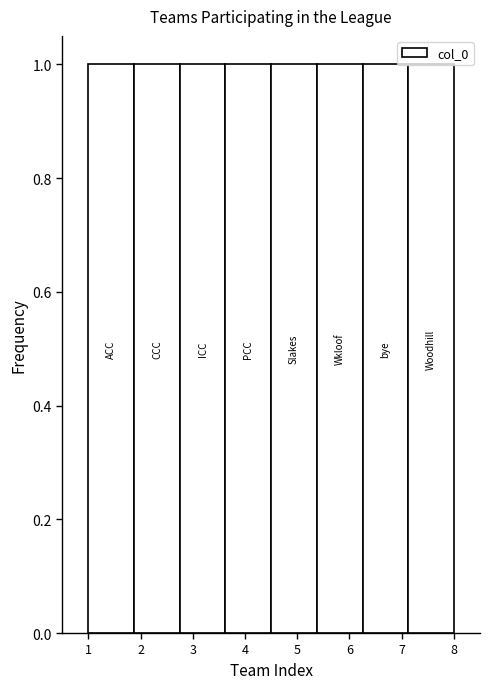

What is the height of the bar covering 1.0 to 1.9 on the x-axis? Neither the bar edges nor the heights are printed on the chart, so give them approximately, as read against the axes.

1